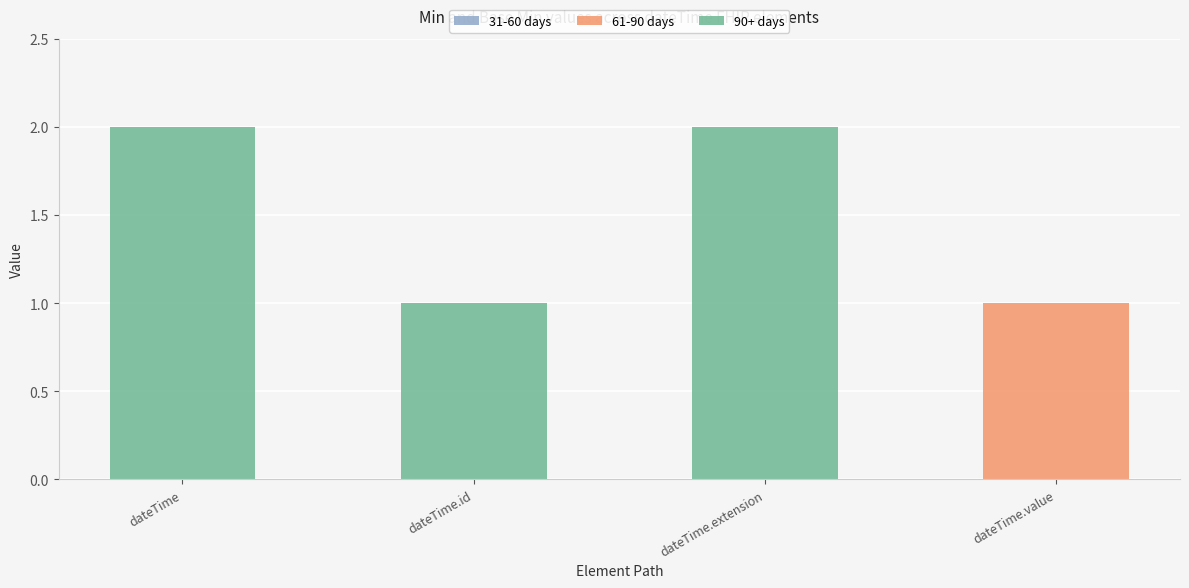

The 61-90 days series shows 1 at dateTime.id. True or false?

False